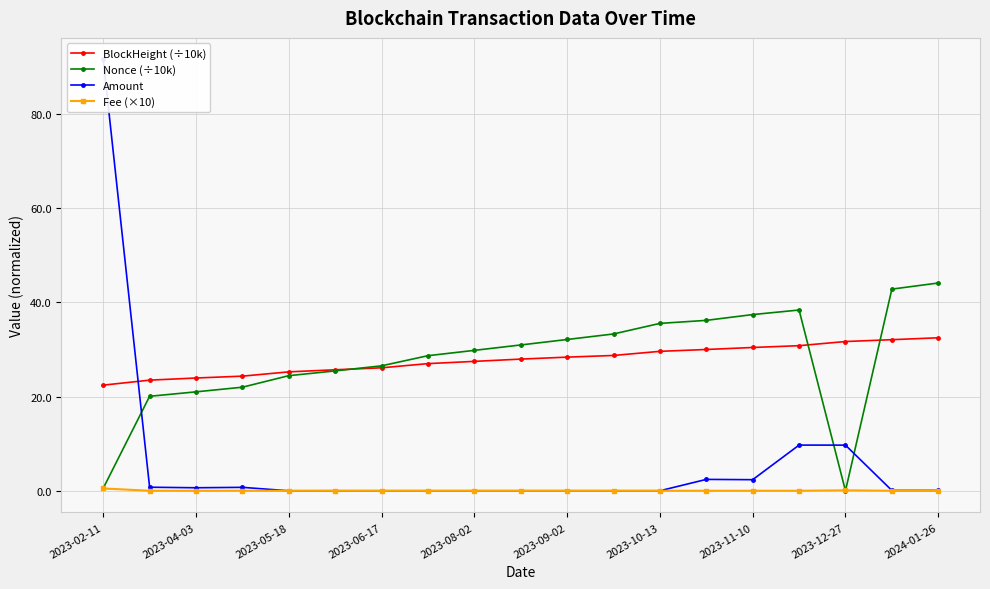

Is the value of Nonce (÷10k) at 2024-01-26 greater than the value of Fee (×10) at 2023-08-02?

Yes